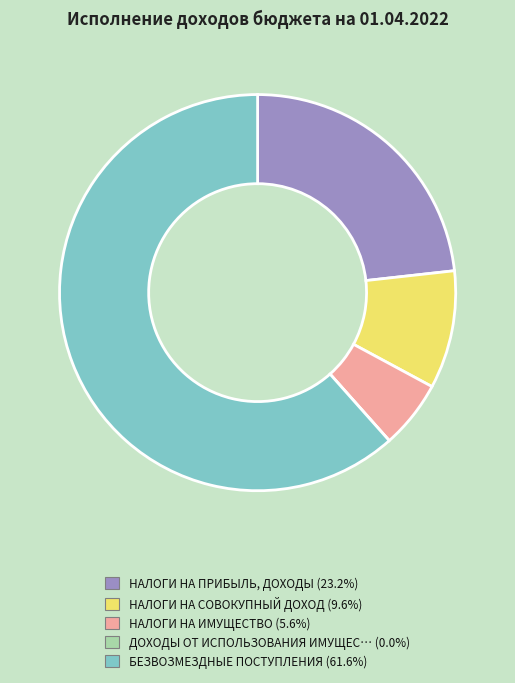

Is there a majority slice in this chart?

Yes